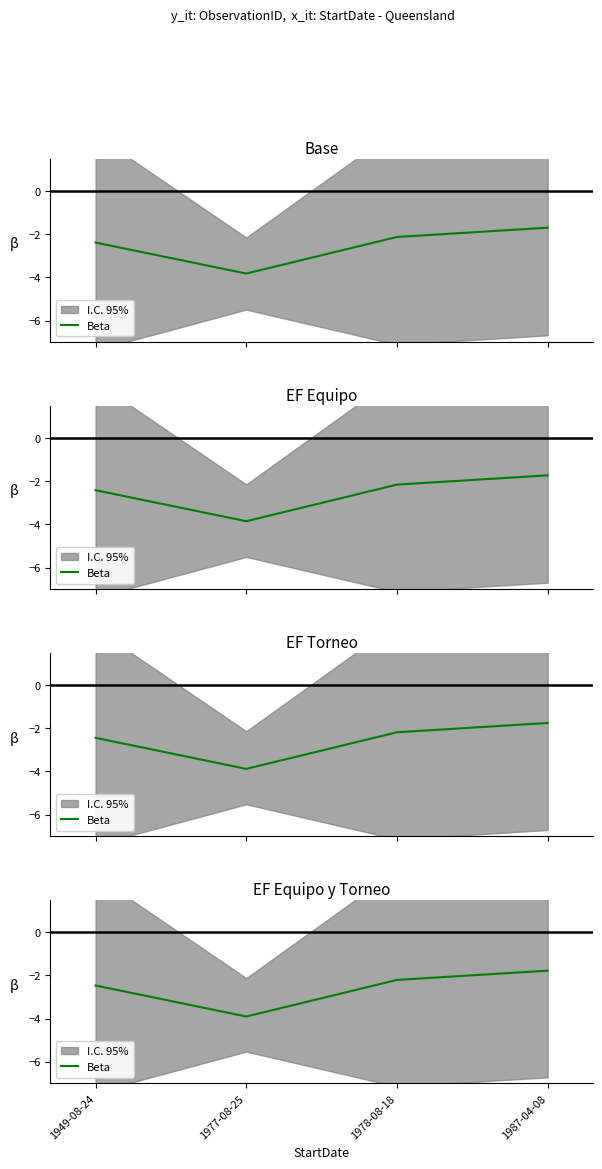

What is the approximate value at 1949-08-24?

-2.5